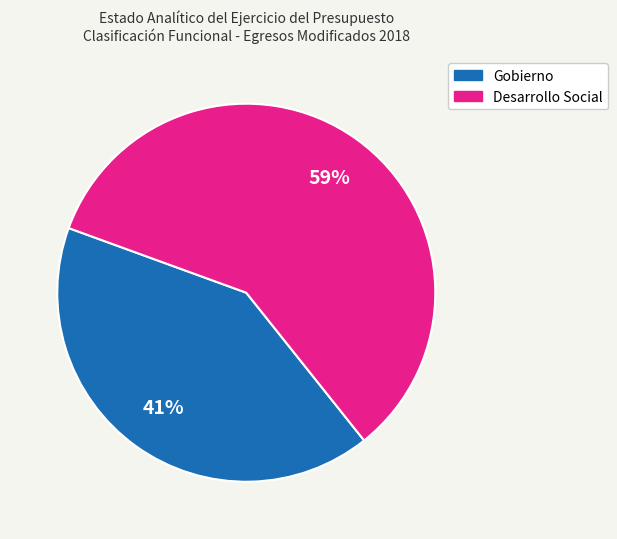

To the nearest percent, what is the average slice percentage?

50%